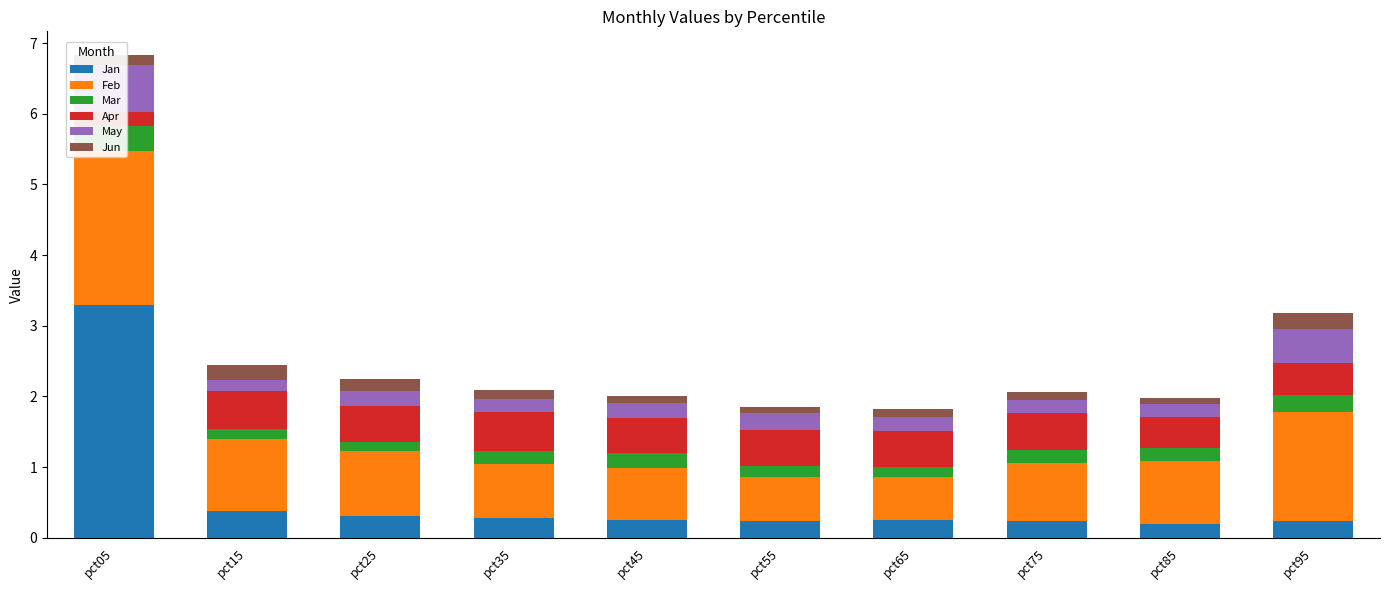

At which category is the sum across all series the highest?

pct05